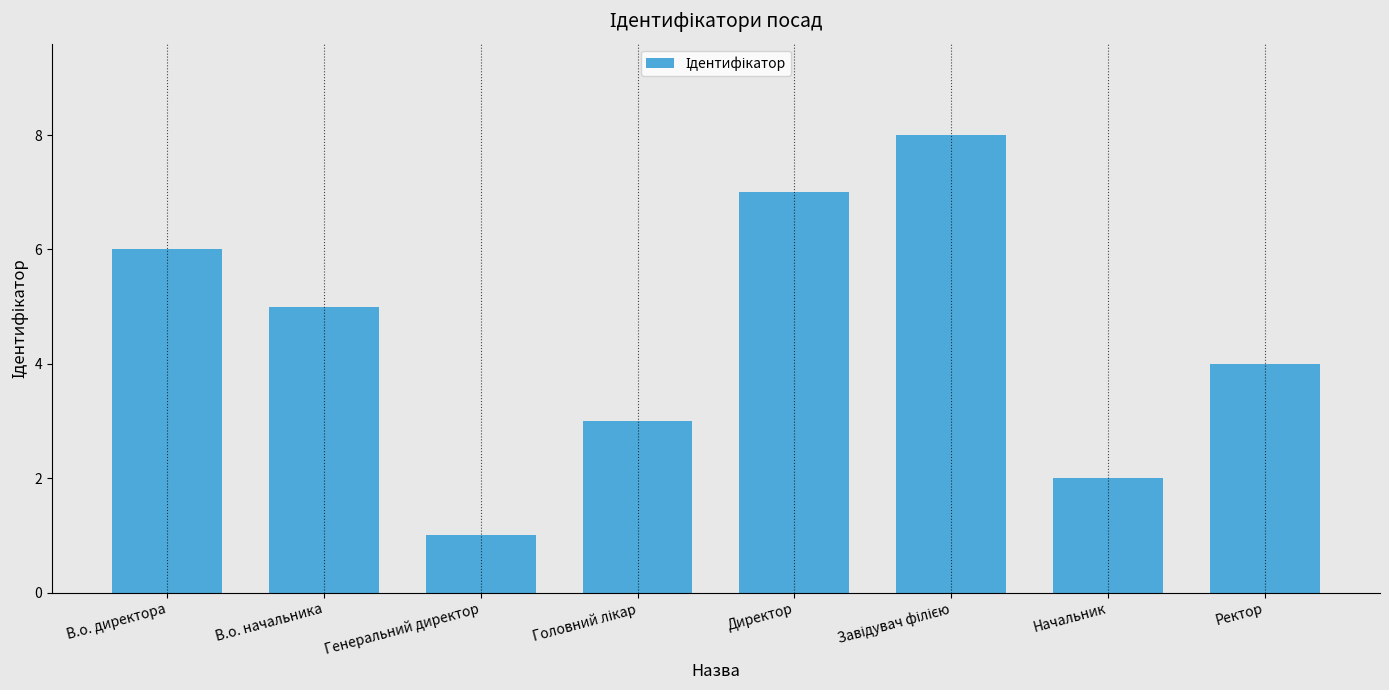

What is the difference between the values at Начальник and Генеральний директор?

1